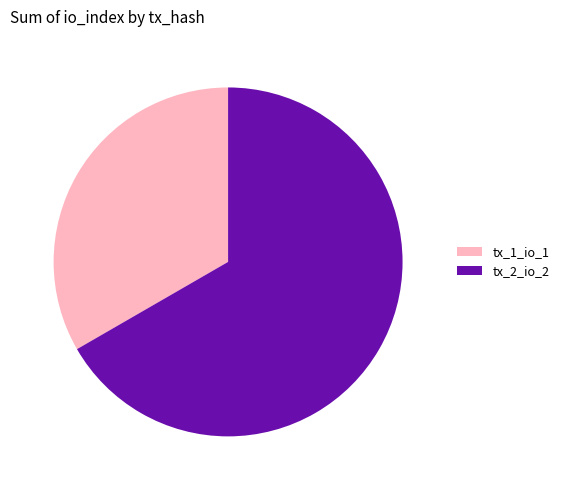

Is it true that tx_1_io_1 is 39% of the pie?

False